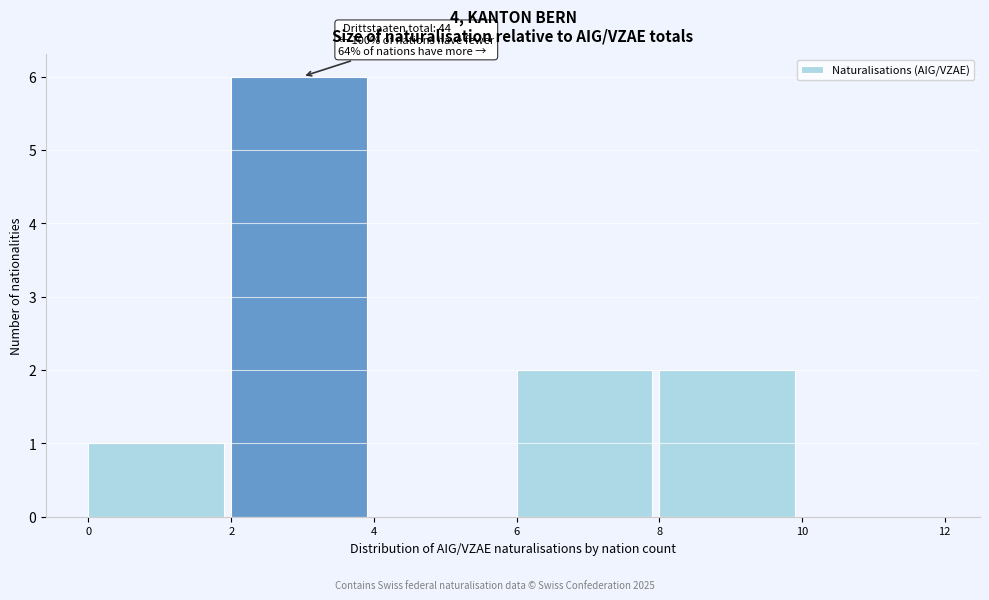

Over which range of the x-axis is the bar tallest?

2 to 4